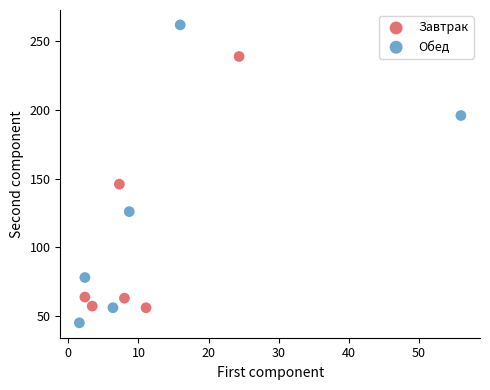

What are all the series names shown in the legend?

Завтрак, Обед